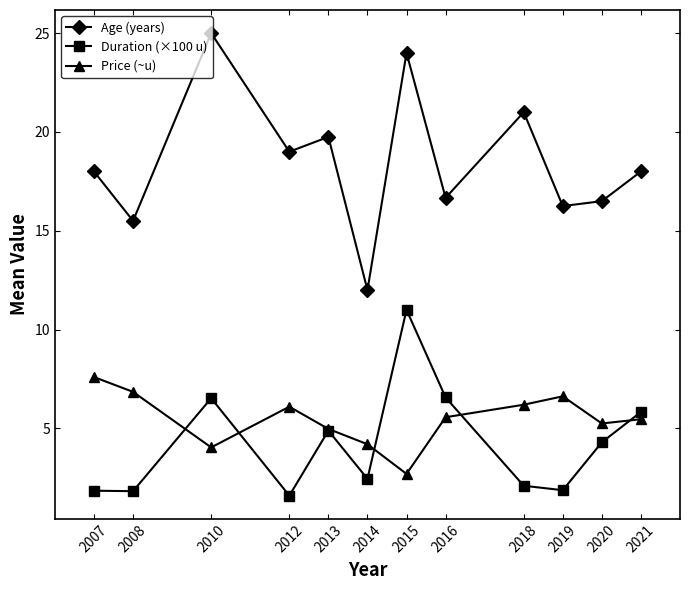

What is the spread (max minus min) of values at 2016?

11.1